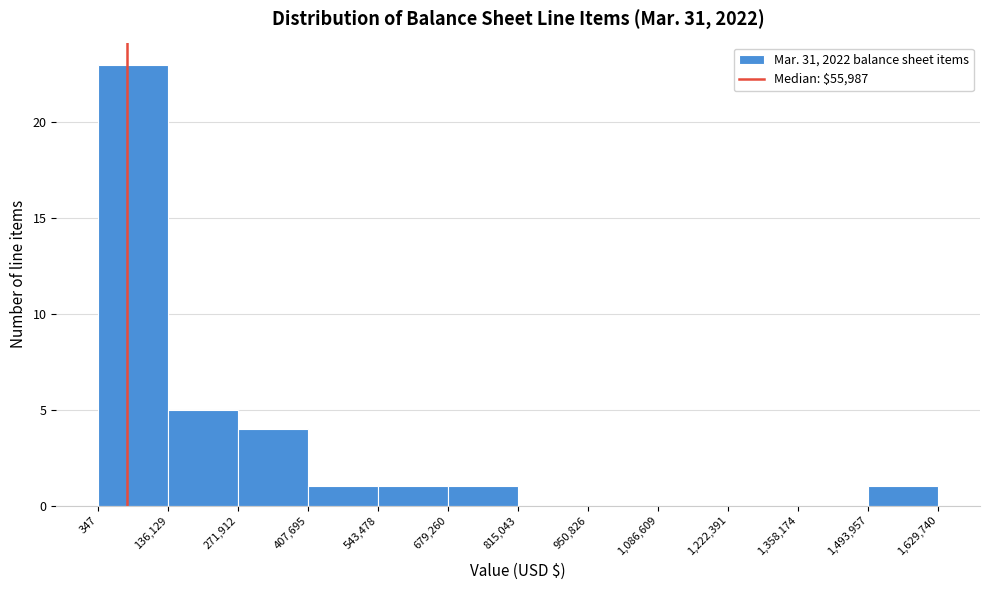

Reading left to right, transcribe this chart: for each bar, give the range it covers on the x-axis and its height. The values are not printed on the chart, so give them approximately, as read against the axis.

347 to 136,129: 23
136,129 to 271,912: 5
271,912 to 407,695: 4
407,695 to 543,478: 1
543,478 to 679,260: 1
679,260 to 815,043: 1
815,043 to 950,826: 0
950,826 to 1,086,609: 0
1,086,609 to 1,222,391: 0
1,222,391 to 1,358,174: 0
1,358,174 to 1,493,957: 0
1,493,957 to 1,629,740: 1